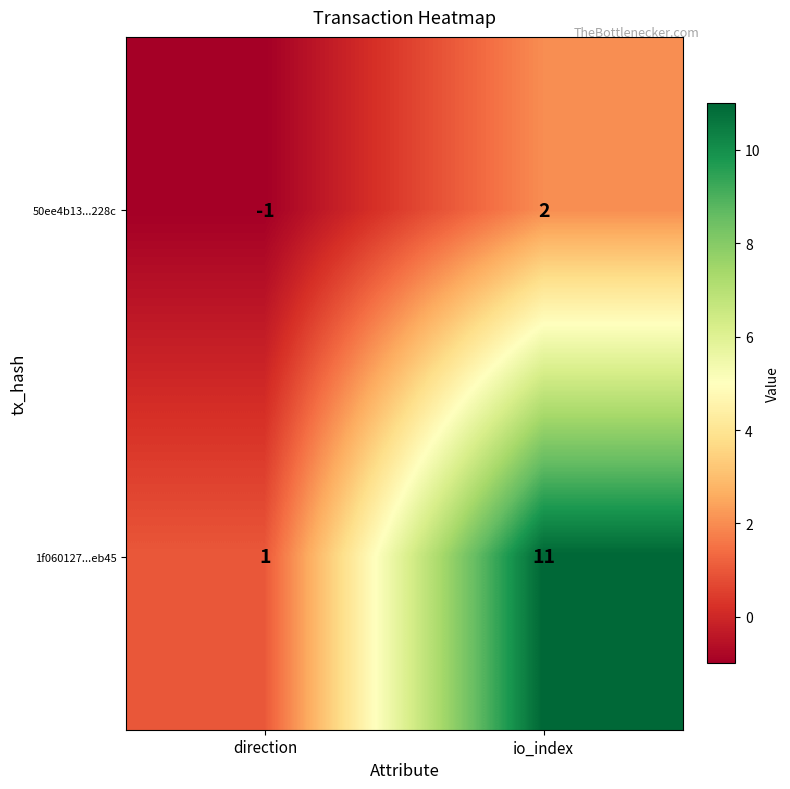

How many data points does each series have?

2